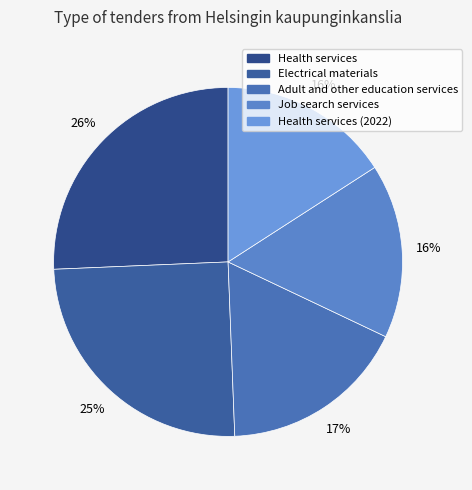

Does any single category account for the majority?

No